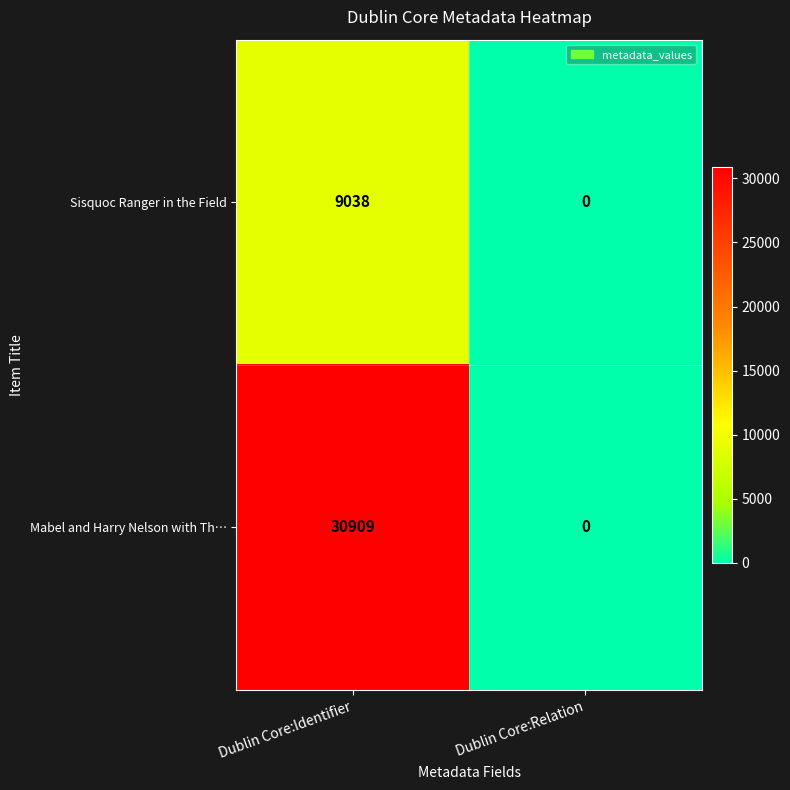

What is the spread (max minus min) of values at Dublin Core:Identifier?

21871